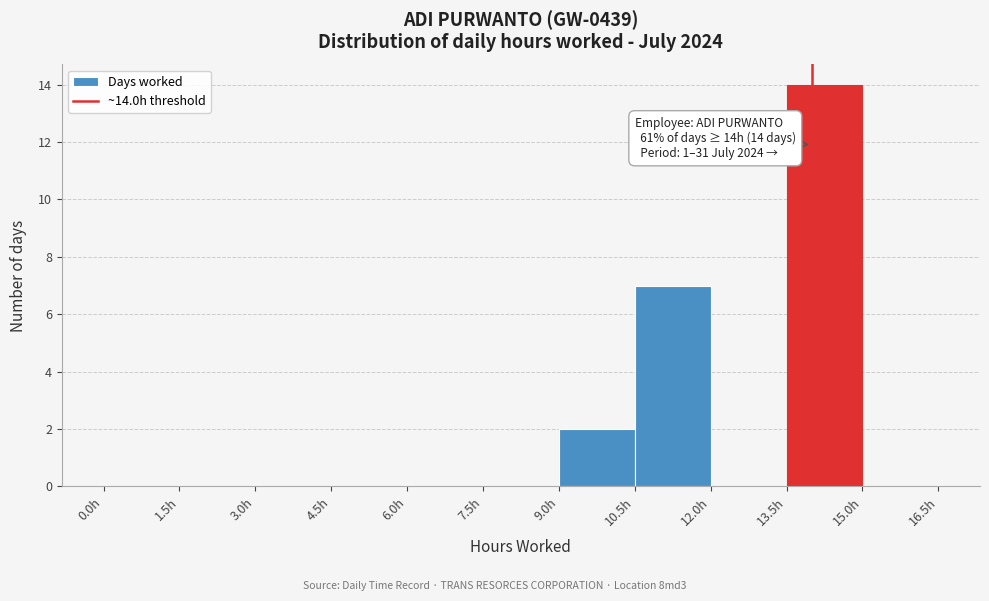

Over which range of the x-axis is the bar tallest?

13.5 to 15.0